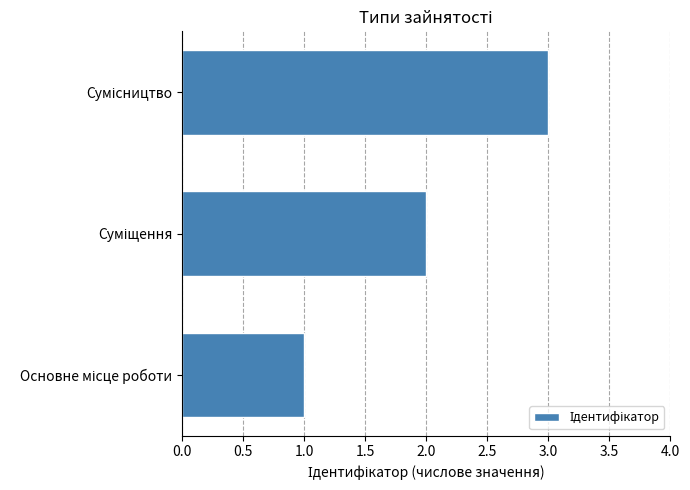

What is the average value?

2